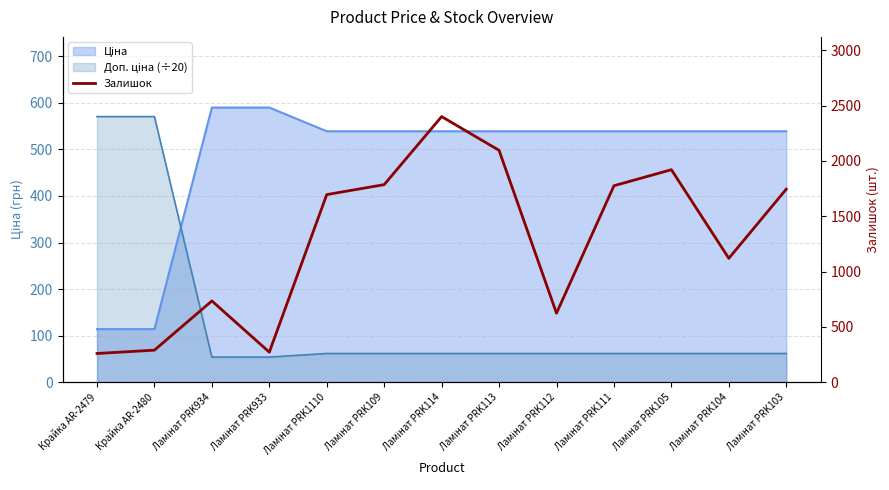

Between Ламінат PRK112 and Ламінат PRK105, which is larger?

Ламінат PRK105